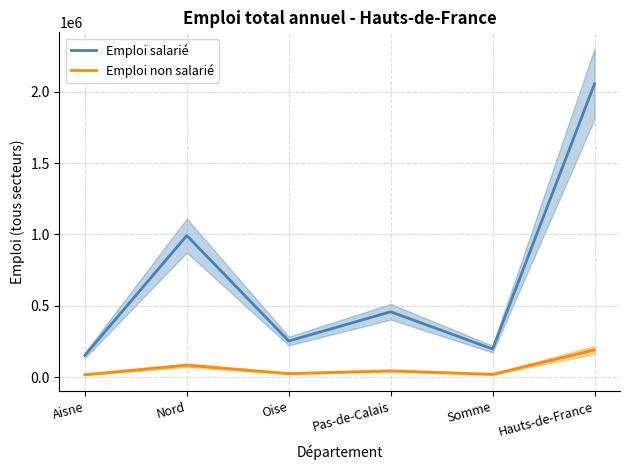

What is the difference between the Emploi salarié values at Pas-de-Calais and Hauts-de-France?

1596617